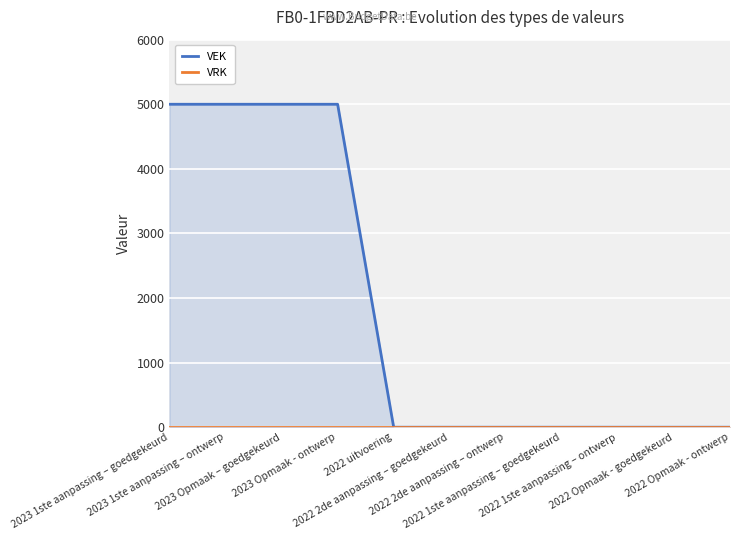

Which series has the largest total across all categories?

VEK